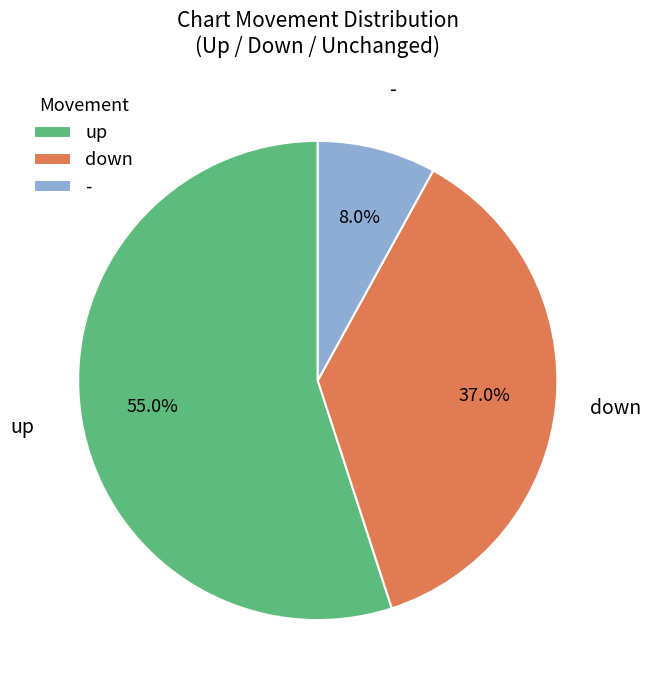

What percentage do - and up together represent?

63.0%